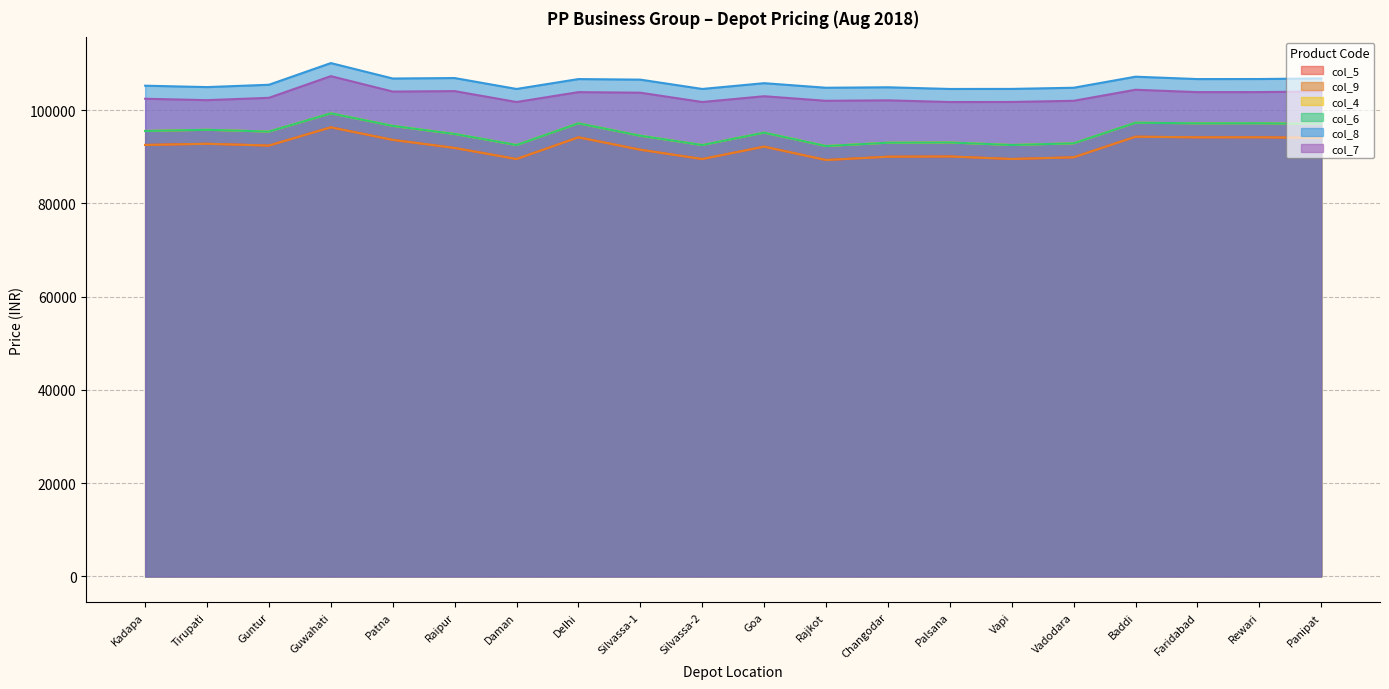

Count the number of categories in the chart.

20